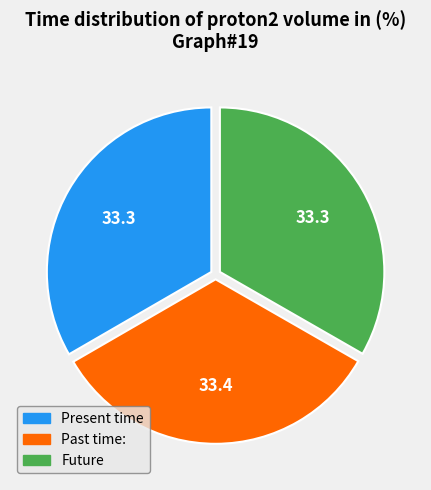

What is the ratio of the value at Past time: to the value at Present time?

1.0